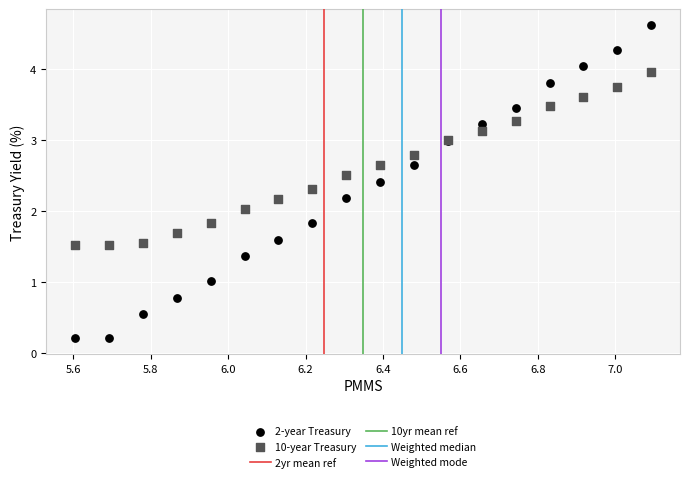

Which series reaches the maximum Y coordinate?

2-year Treasury